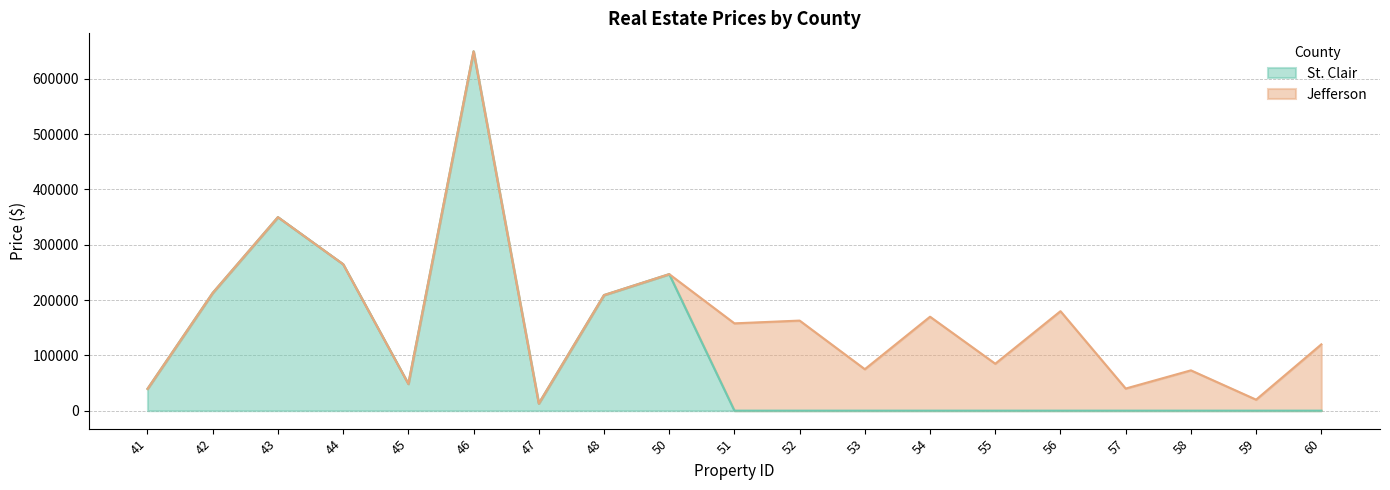

Where is the data nearest to the value 324950?

43